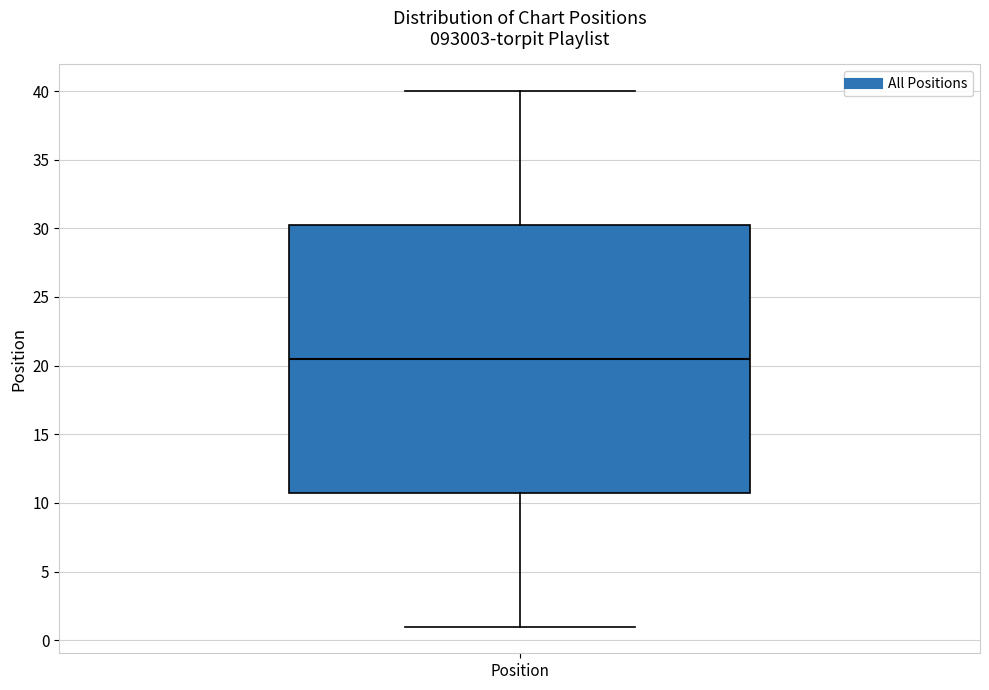

Transcribe this box plot: give where the median line is, the range the box spans, and where the two whiskers end, as read against the y-axis. The values are not printed on the chart, so give them approximately, as read against the axis.

median 20.5, box 11.0 to 30.5, whiskers 1.0 to 40.0